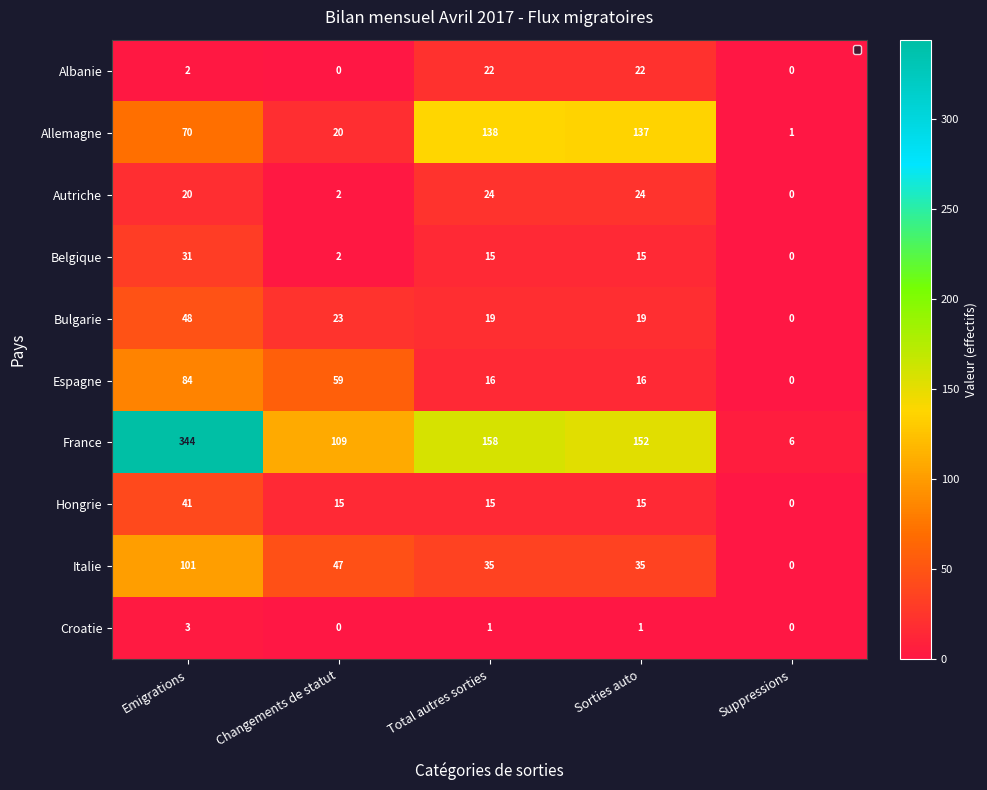

What is the total value across all series at Suppressions?

7